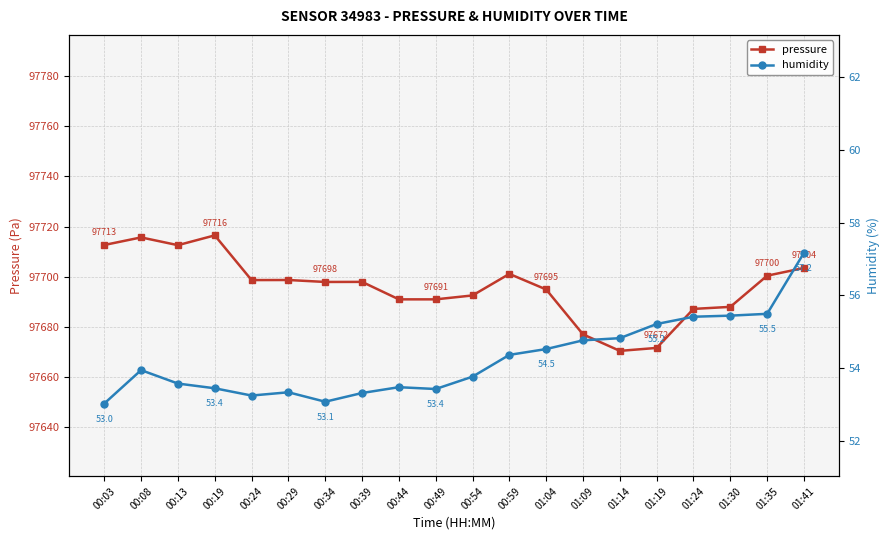

How many series are shown in this chart?

2